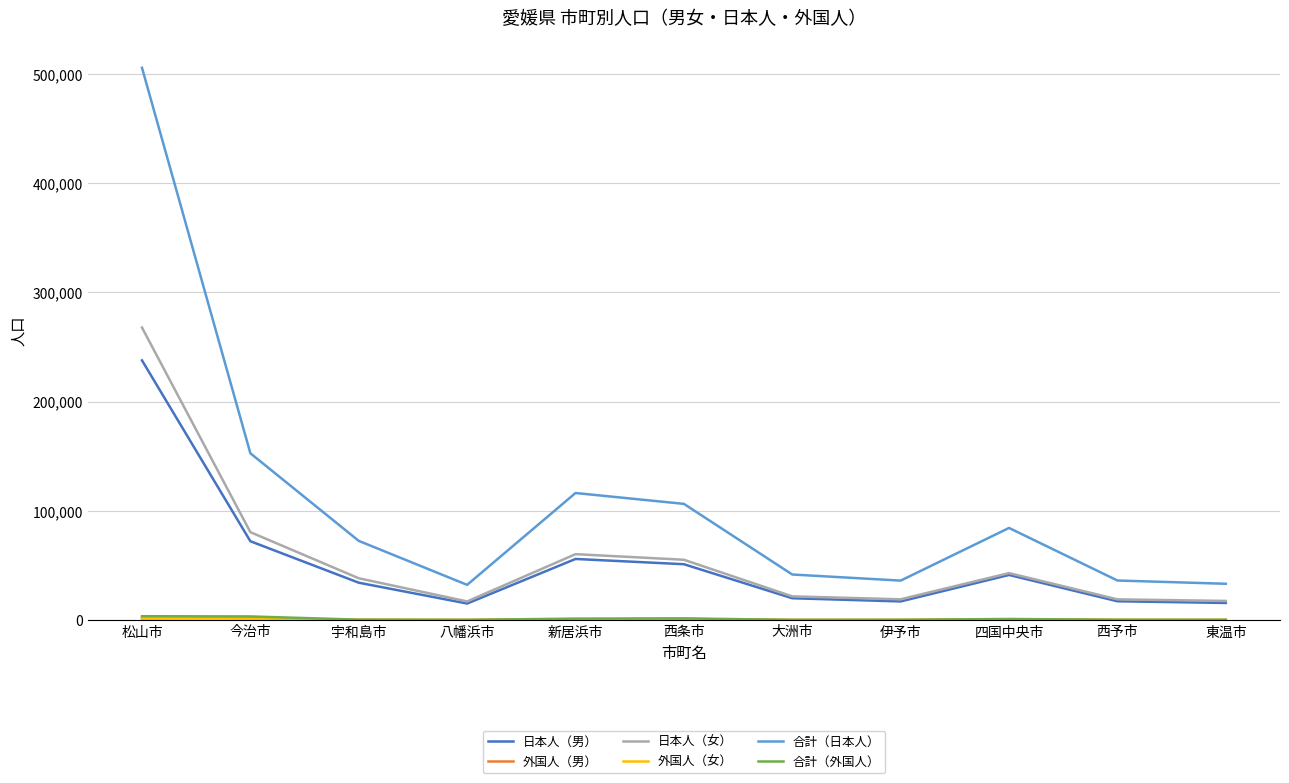

The value of 日本人（男） at 伊予市 is 17100. True or false?

True